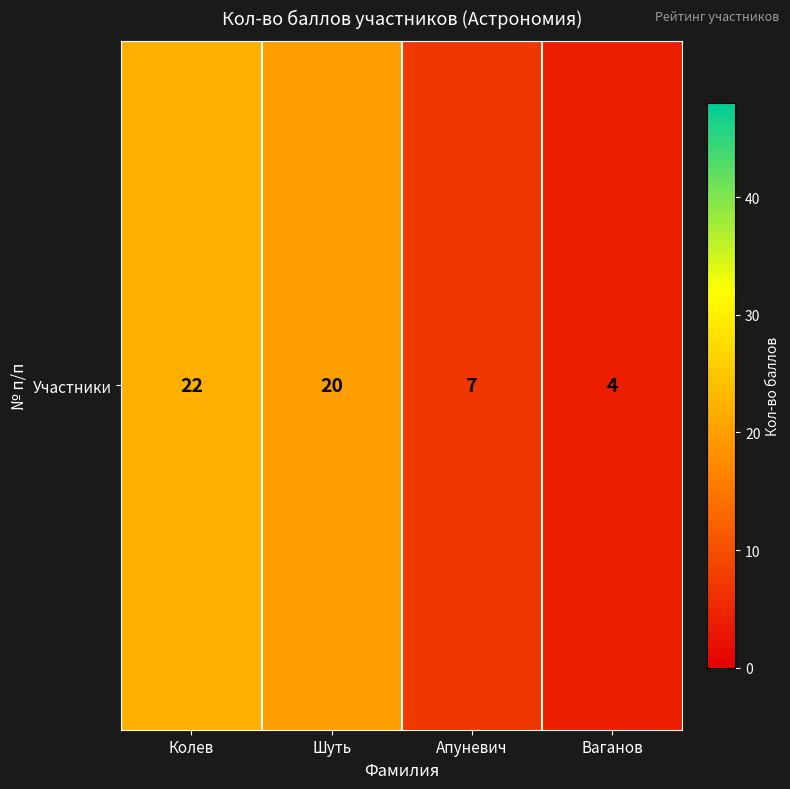

Read the value at Колев, to the nearest 10.

20